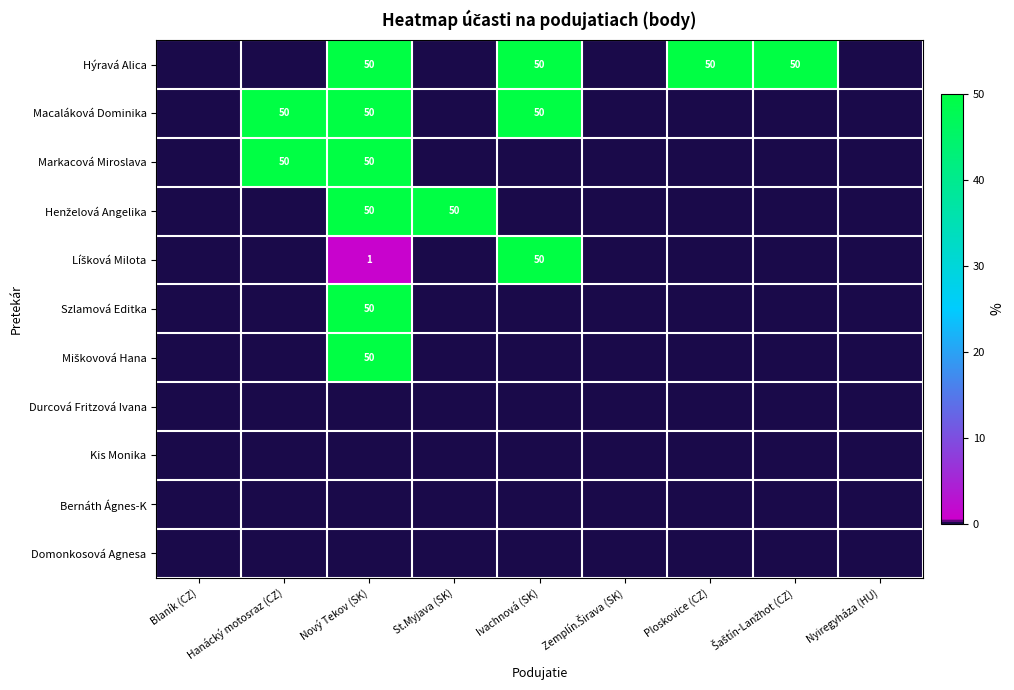

Which label corresponds to the smallest value in the chart?

Blaník (CZ)